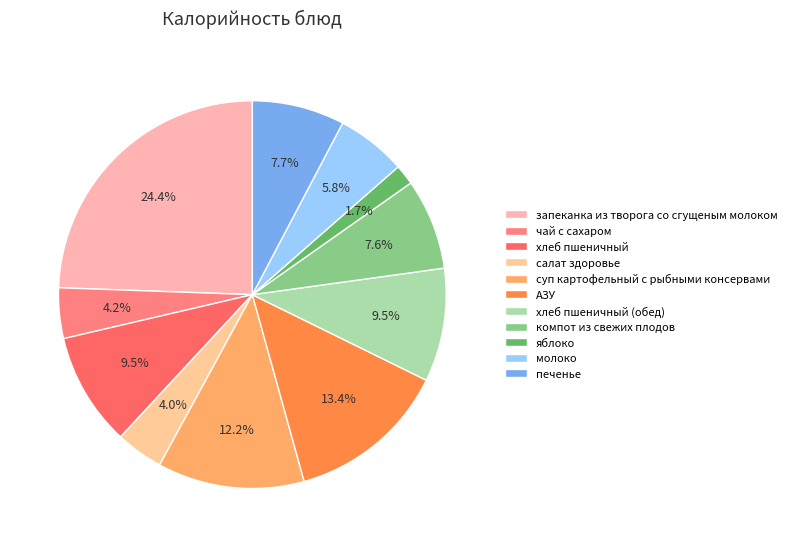

Combined, do яблоко and суп картофельный с рыбными консервами account for over 50%?

No